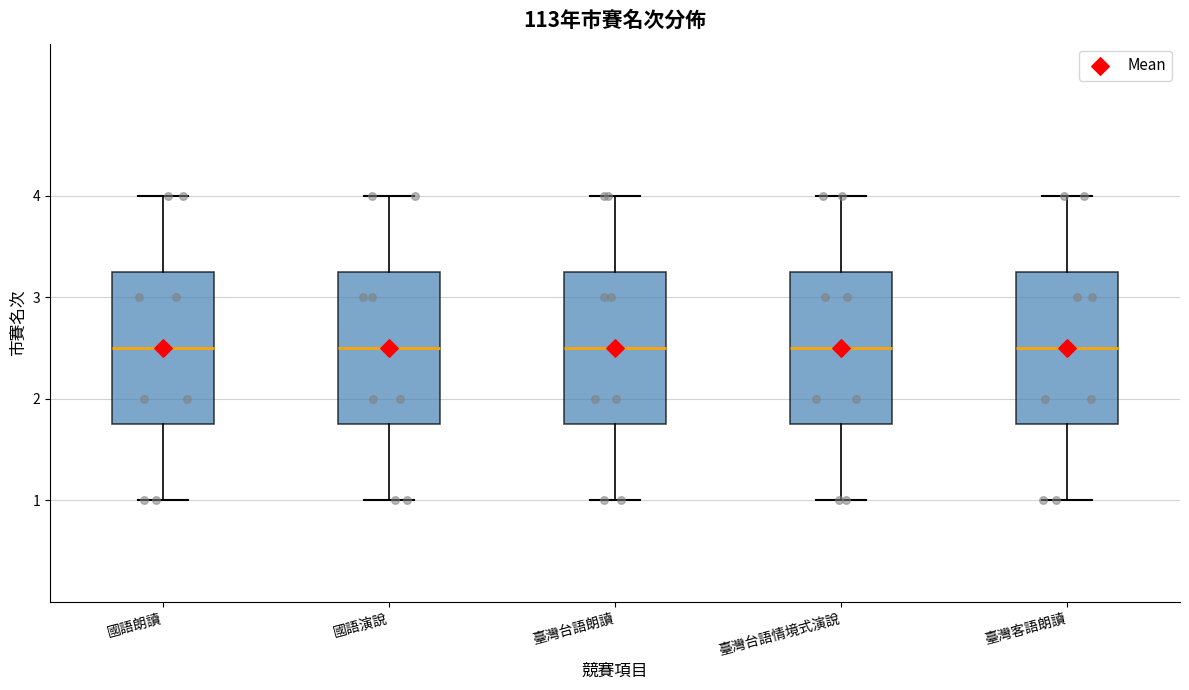

Where does the lower whisker of the box for 國語朗讀 end on the y-axis? The values are not printed on the chart, so give them approximately, as read against the axis.

1.0